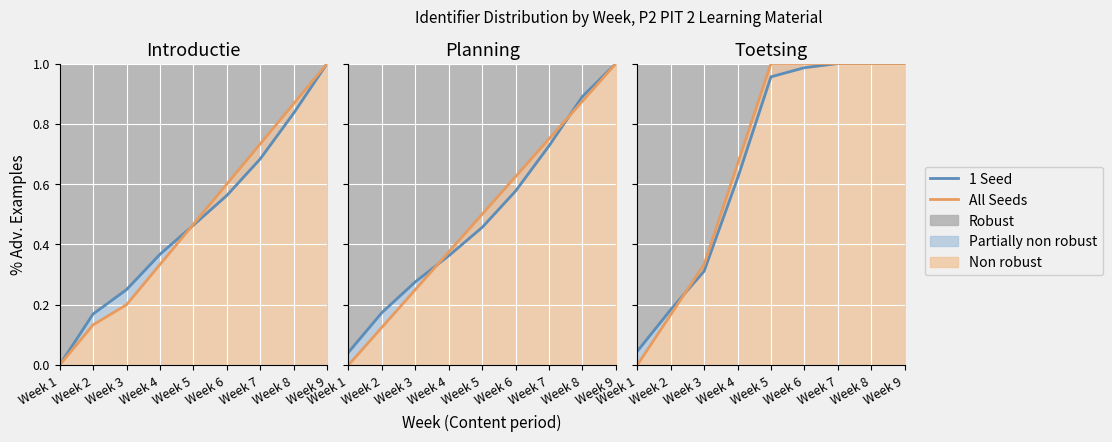

Between which two adjacent categories do 1 Seed and All Seeds first intersect?

Week 2 and Week 3